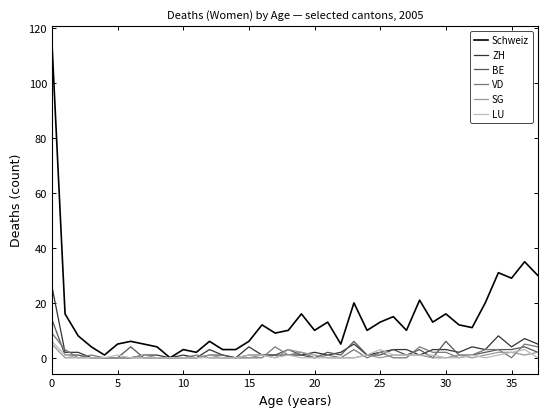

Reading left to right, list all the values displayed in this chart.

Schweiz: 115	16	8	4	1	5	6	5	4	0	3	2	6	3	3	6	12	9	10	16	10	13	5	20	10	13	15	10	21	13	16	12	11	20	31	29	35	30
ZH: 26	2	2	0	0	0	0	1	1	0	1	0	3	1	0	4	1	1	1	1	2	1	2	5	1	2	3	3	1	3	3	2	4	3	8	4	7	5
BE: 14	1	1	0	0	0	4	0	0	0	0	0	1	1	0	1	1	1	3	1	0	2	1	6	1	1	3	1	3	0	6	1	1	2	3	3	4	2
VD: 9	3	0	1	0	0	0	0	0	0	0	1	0	0	0	0	0	4	1	2	0	1	0	3	0	2	0	0	4	2	2	0	1	3	3	0	5	4
SG: 5	0	0	0	0	0	0	1	0	0	0	0	1	0	0	0	1	0	3	2	1	0	0	0	1	0	1	1	1	0	0	1	0	1	2	2	1	2
LU: 6	1	0	0	0	1	0	0	0	0	0	0	0	0	0	1	1	0	1	0	0	0	0	0	1	3	1	1	1	1	0	0	1	0	1	2	3	0